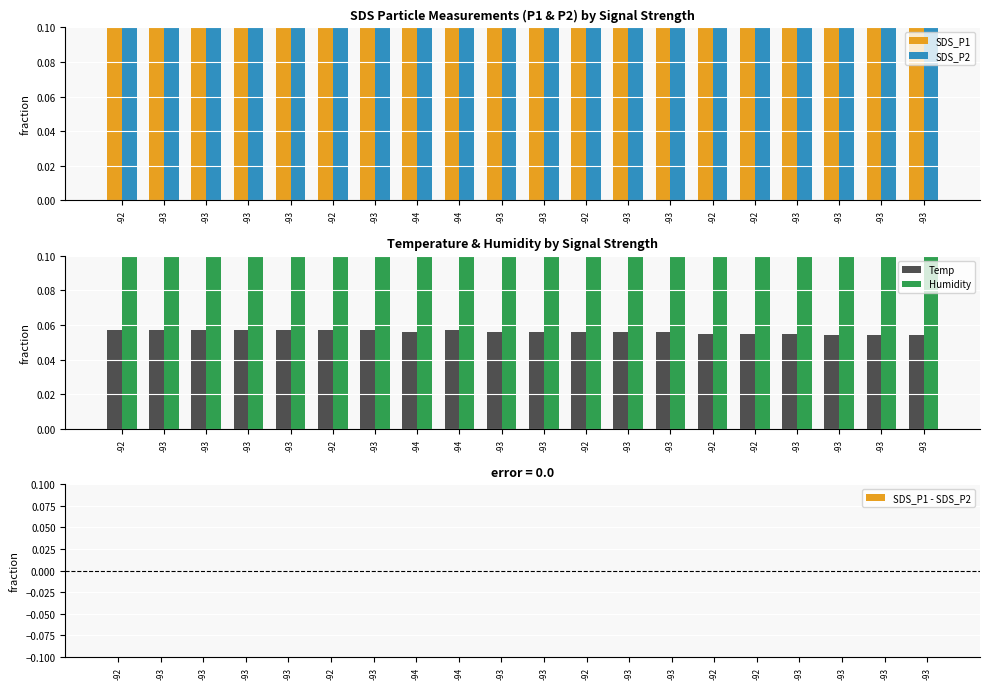

Rank the categories by SDS_P1 value from highest to lowest.

-93, -92, -93, -93, -93, -93, -94, -94, -92, -92, -93, -93, -93, -93, -93, -92, -93, -93, -93, -92